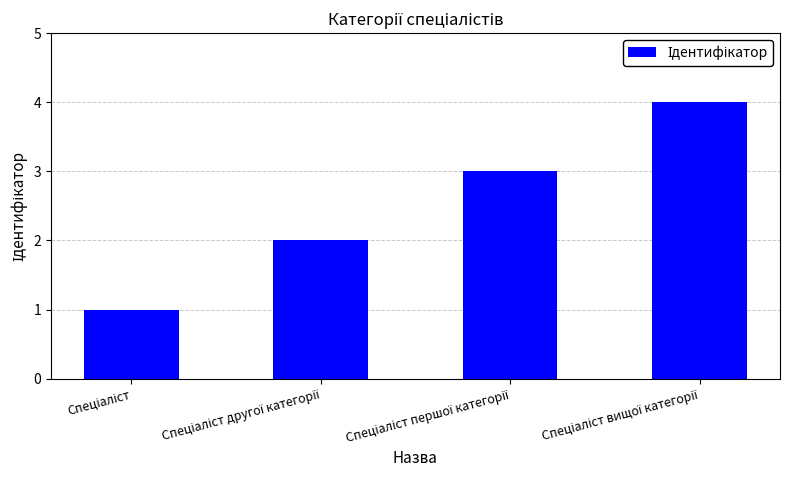

What is the maximum value shown in the chart?

4